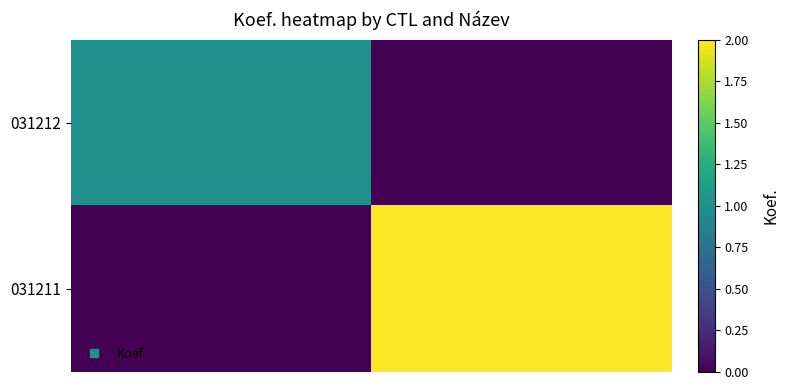

What is the greatest value displayed?

2